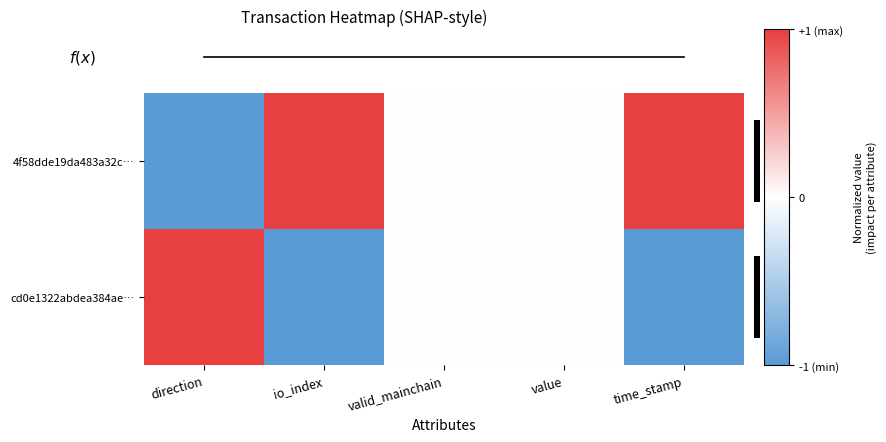

How many positive values does the 4f58dde19da483a32c… series have?

2